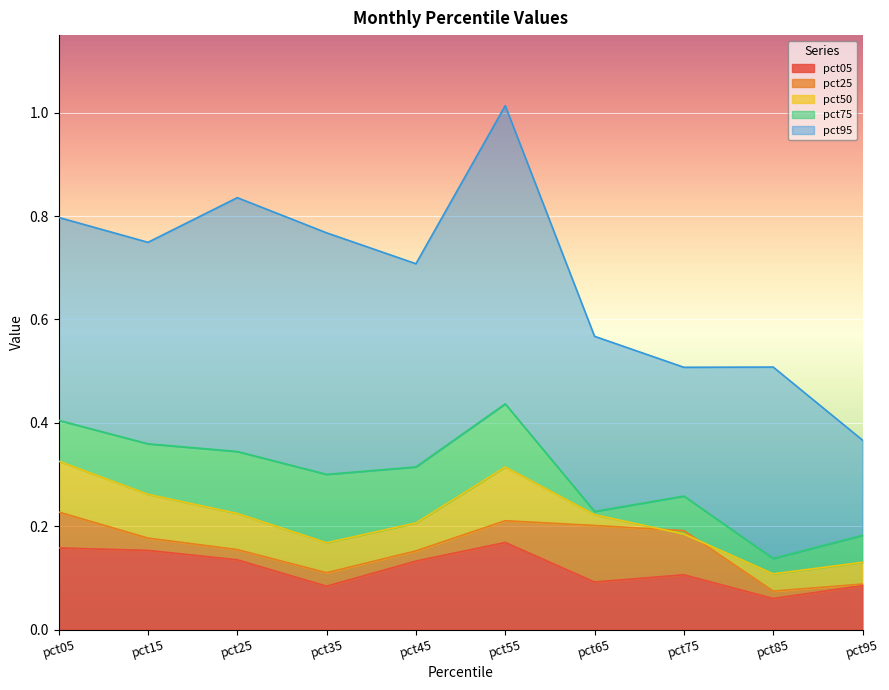

The value of pct05 at pct65 is 0.1. True or false?

True